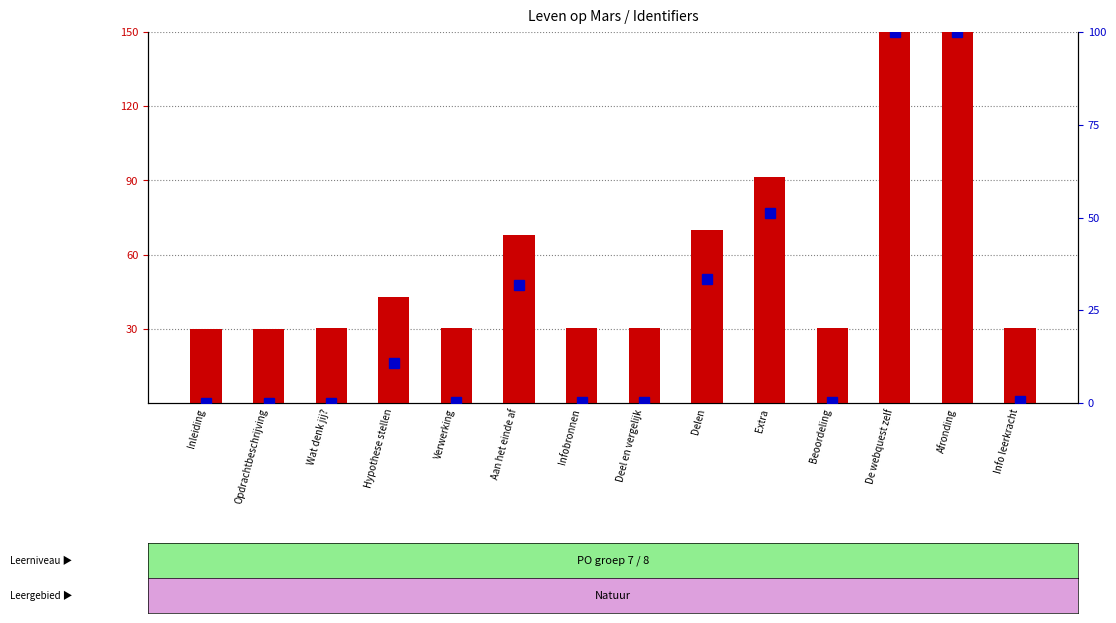

Reading right to left, transcribe all the data shown in this chart.

Identifier (scaled): 30.5	150.0	149.9	30.4	91.5	70.1	30.4	30.2	68.0	30.3	42.9	30.1	30.1	30.0
percentile rank within sample: 0.4	100.0	99.9	0.3	51.2	33.4	0.4	0.2	31.7	0.2	10.7	0.1	0.1	0.0